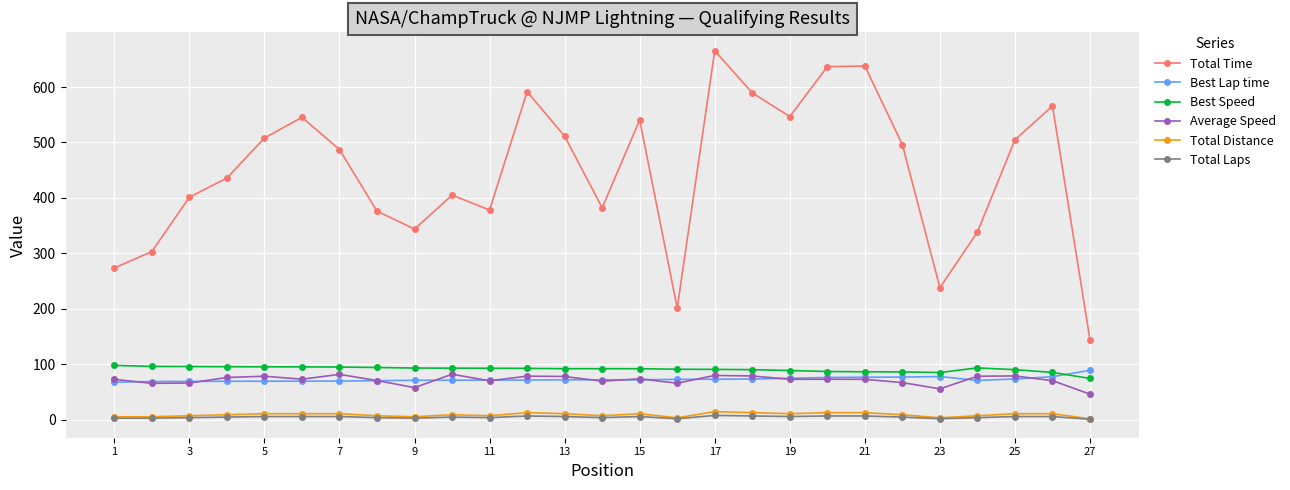

What is the value of the Best Lap time point at the 4th from the left?

69.5